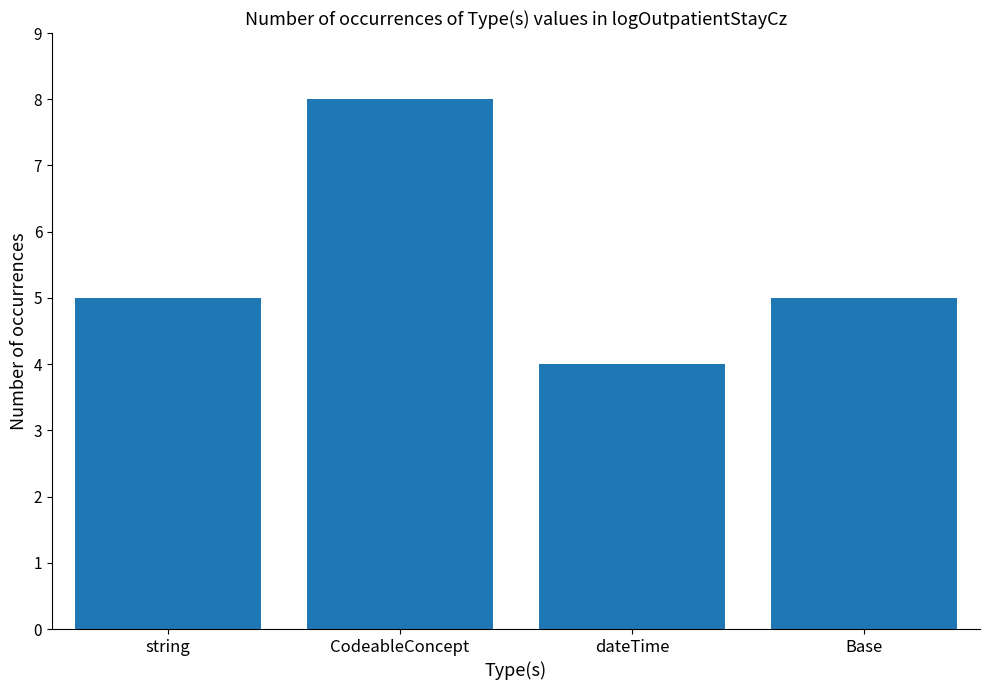

Reading left to right, extract all data points from this chart.

5	8	4	5